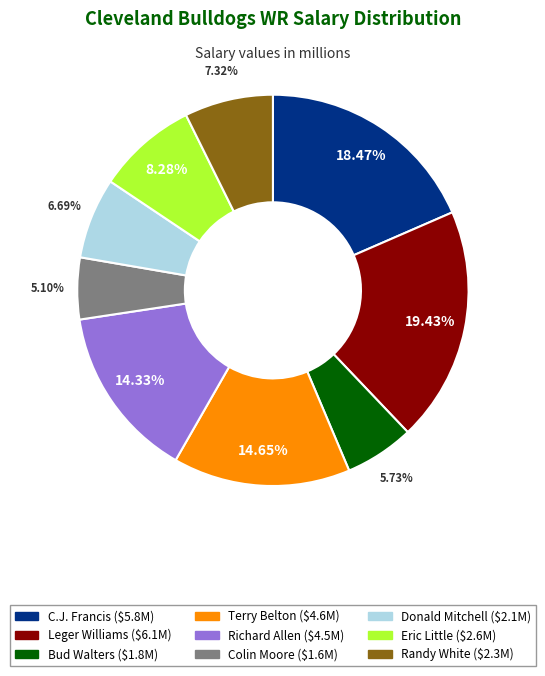

To the nearest percent, what is the combined percentage of Terry Belton and Bud Walters?

20%